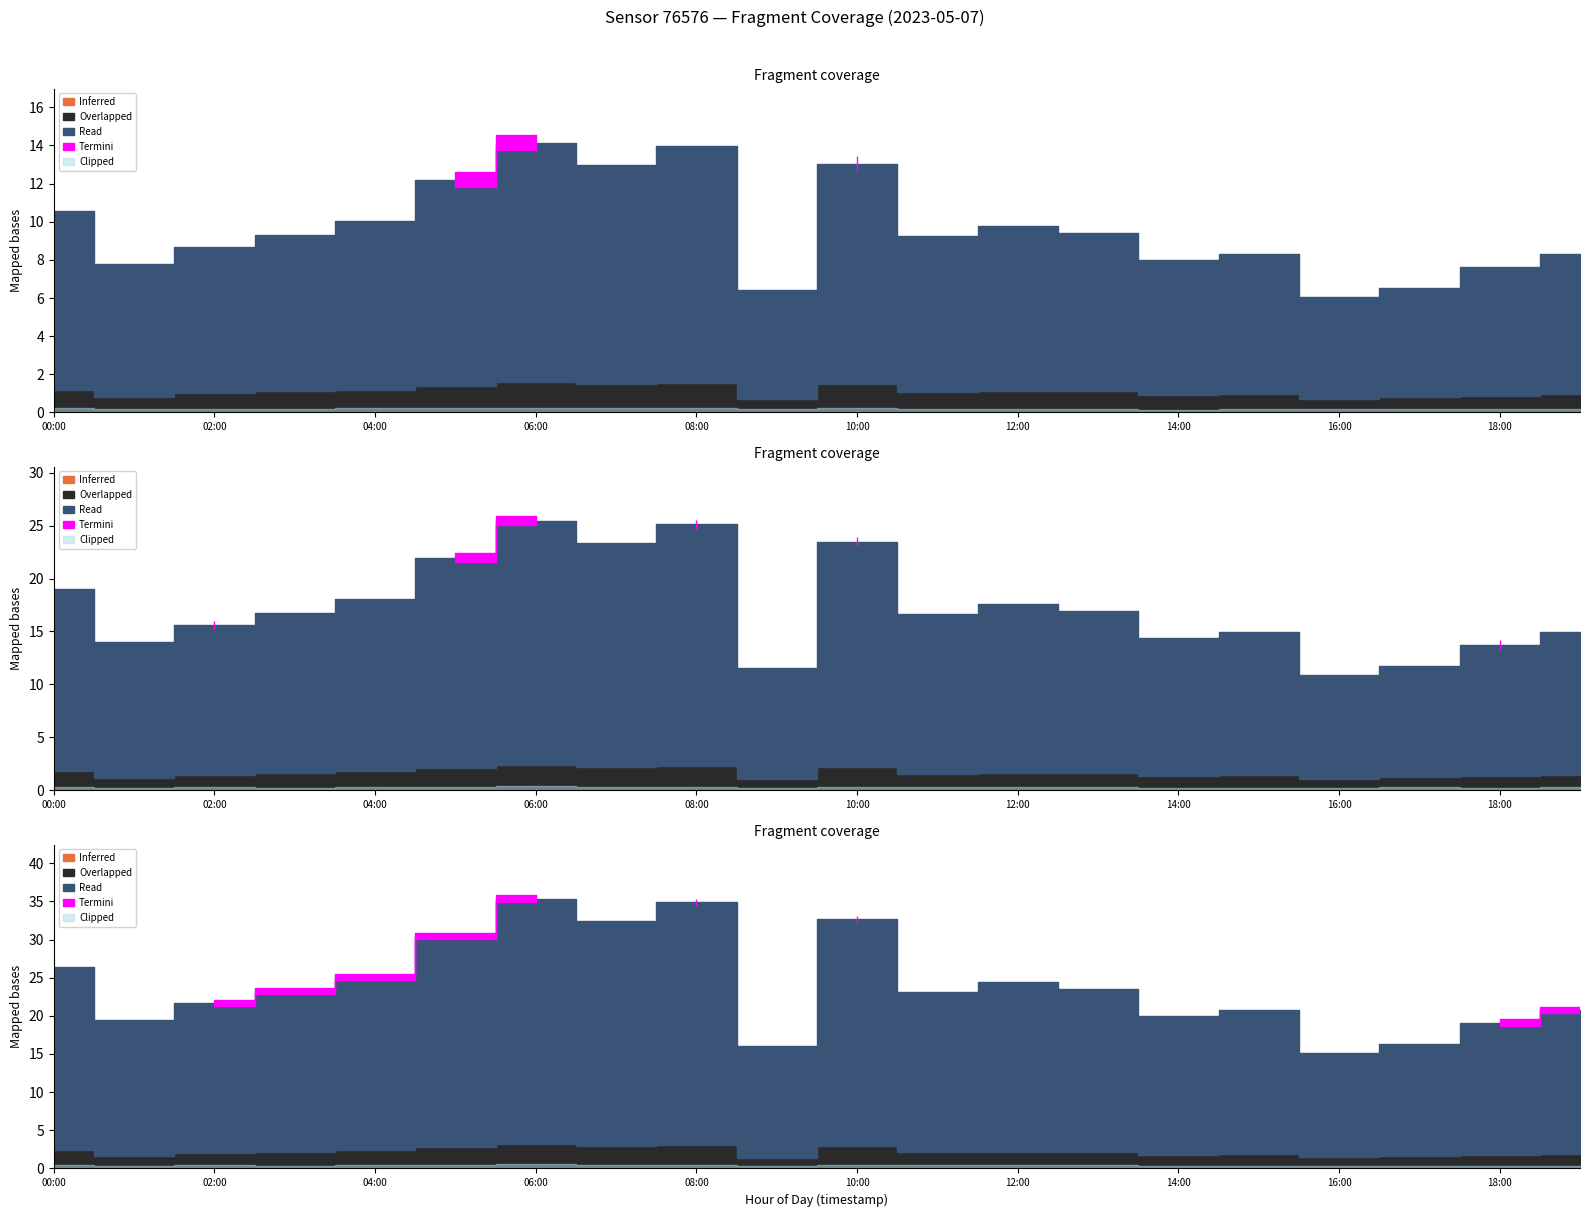

Is it true that Overlapped equals 1.0 at 02:00?

True